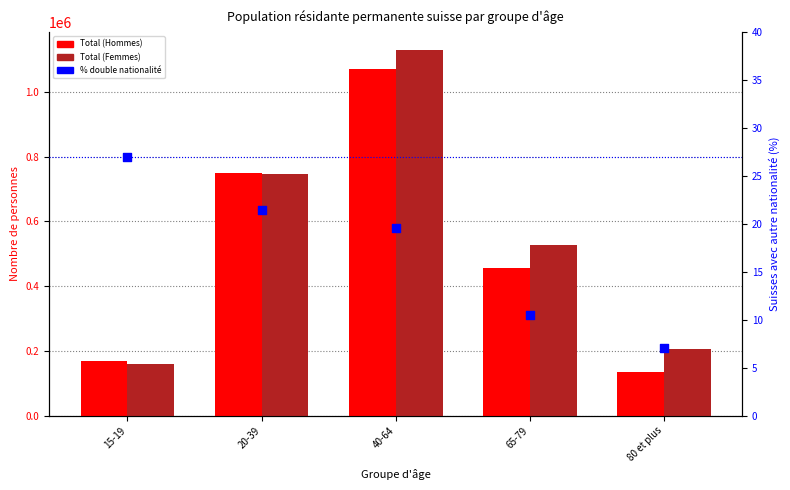

What is the total value across all series at 40-64?

2197482.6